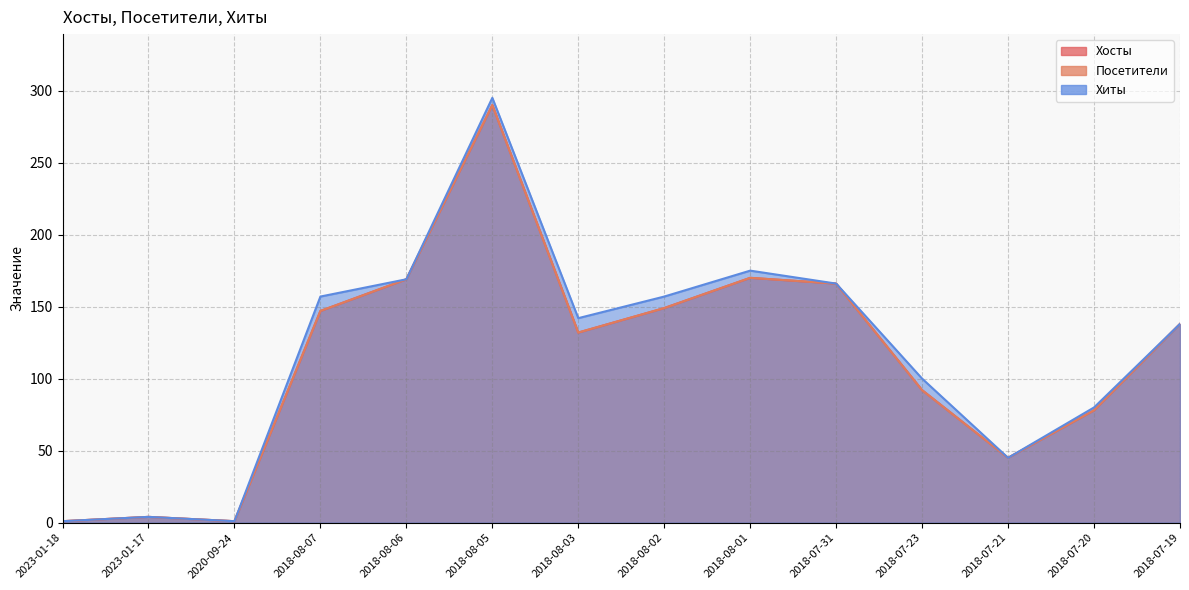

How many data points in Хосты are less than 138?

7